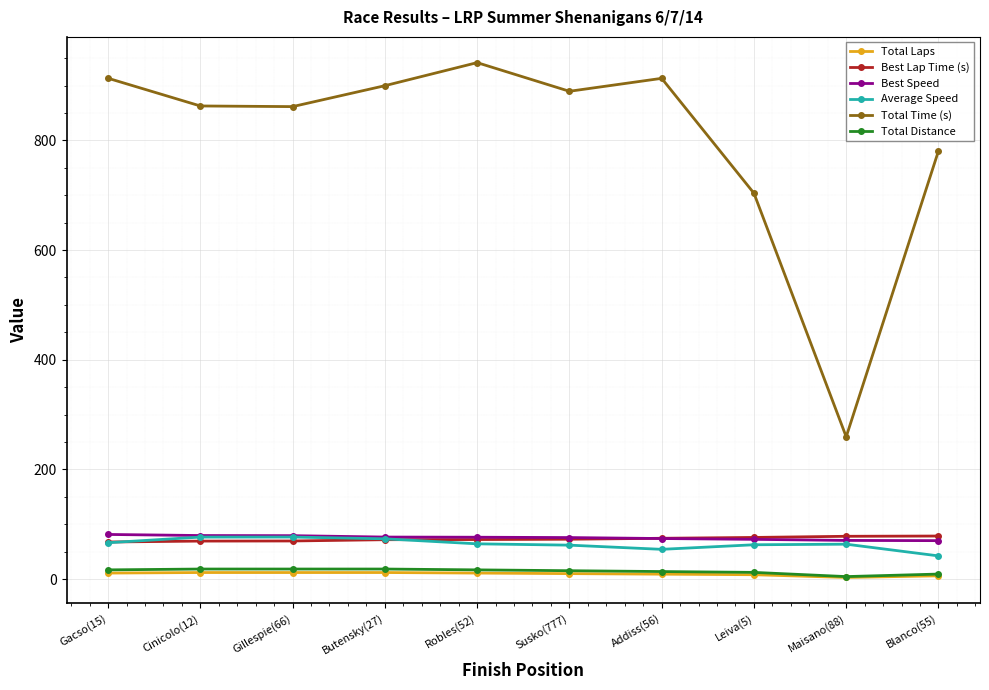

Which series has the largest total across all categories?

Total Time (s)